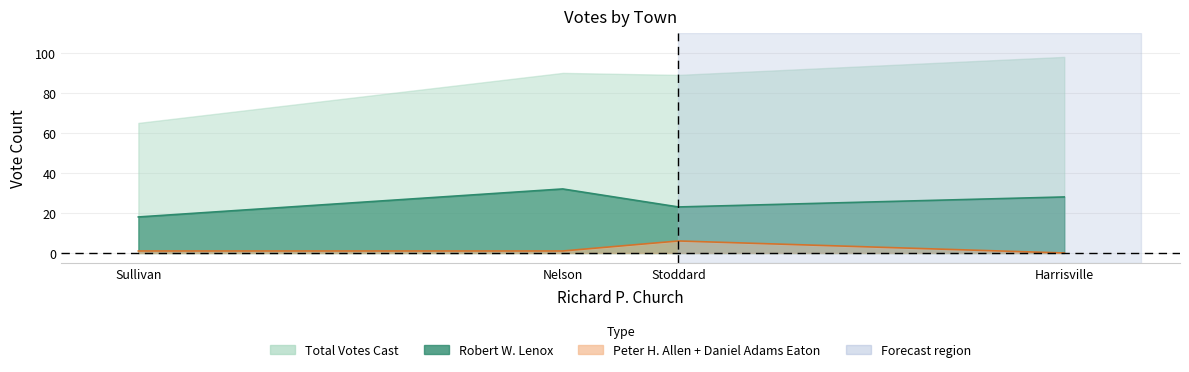

Which series has the largest total across all categories?

Total Votes Cast